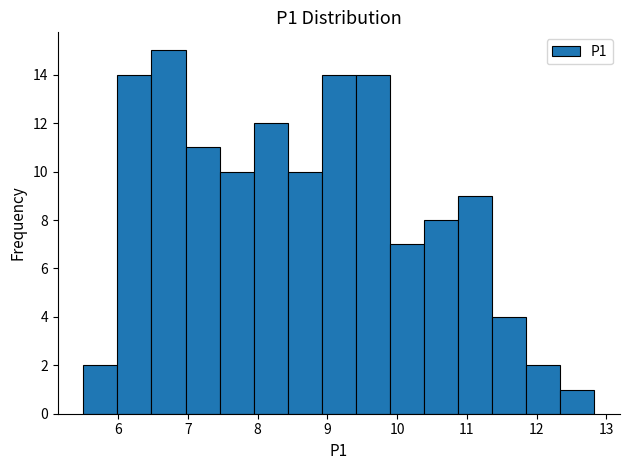

Reading left to right, transcribe this chart: for each bar, give the range it covers on the x-axis and its height. Neither the bar edges nor the heights are printed on the chart, so give them approximately, as read against the axes.

5.5 to 6.0: 2
6.0 to 6.5: 14
6.5 to 7.0: 15
7.0 to 7.5: 11
7.5 to 7.9: 10
7.9 to 8.4: 12
8.4 to 8.9: 10
8.9 to 9.4: 14
9.4 to 9.9: 14
9.9 to 10.4: 7
10.4 to 10.9: 8
10.9 to 11.4: 9
11.4 to 11.9: 4
11.9 to 12.3: 2
12.3 to 12.8: 1